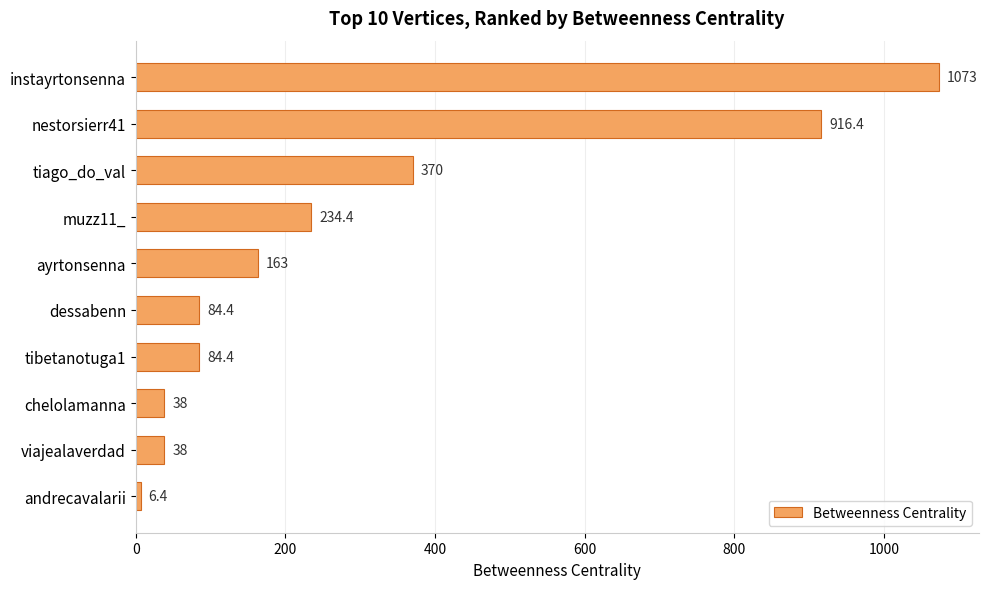

Does the chart contain stacked bars?

No